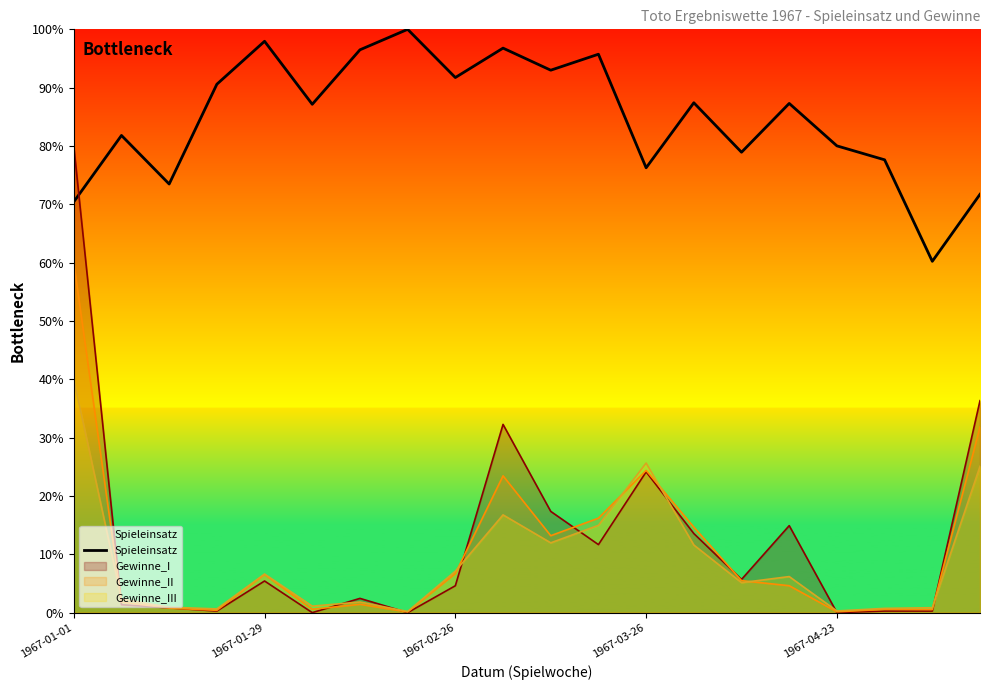

What is the greatest value displayed?

100.0